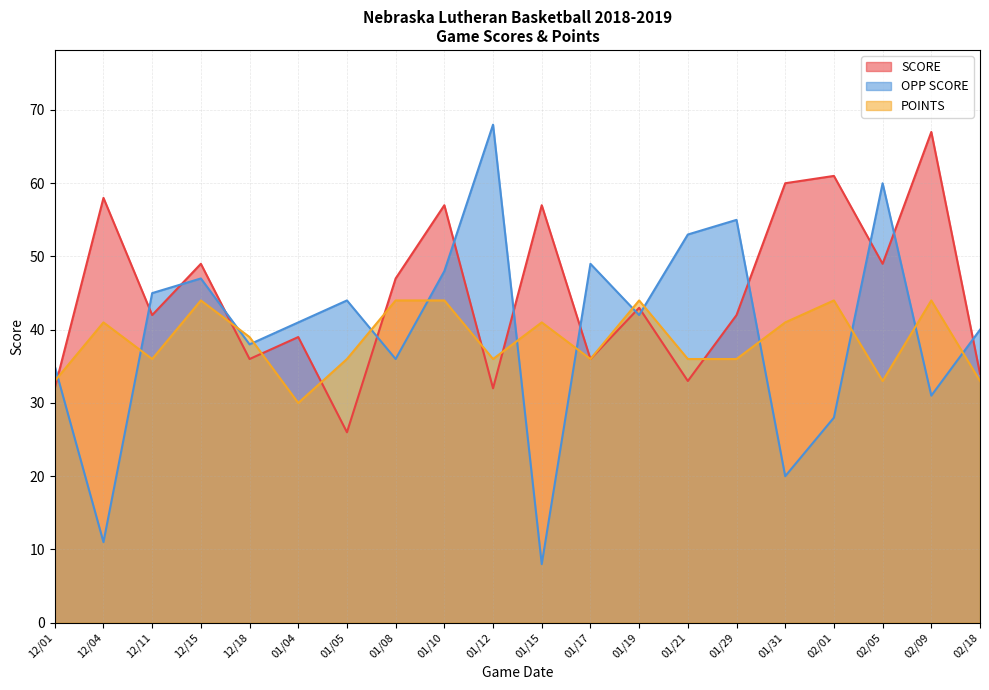

After their last crossing, which series has the higher values: SCORE or POINTS?

SCORE